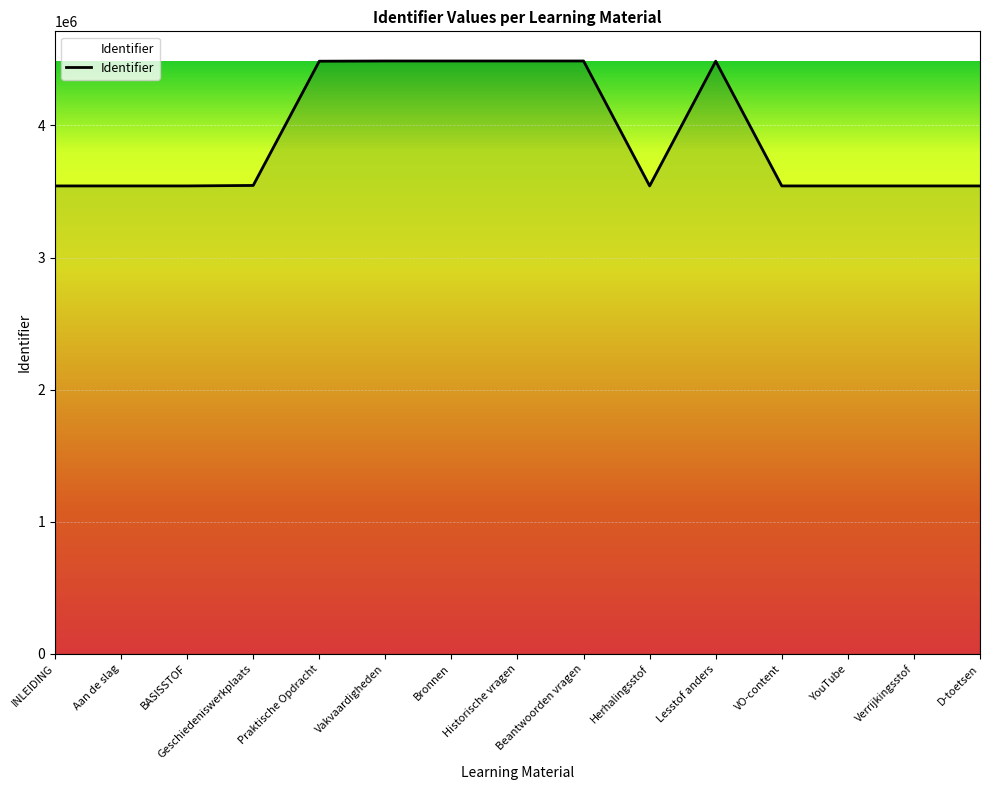

What is the change in value from Aan de slag to Verrijkingsstof?

+10